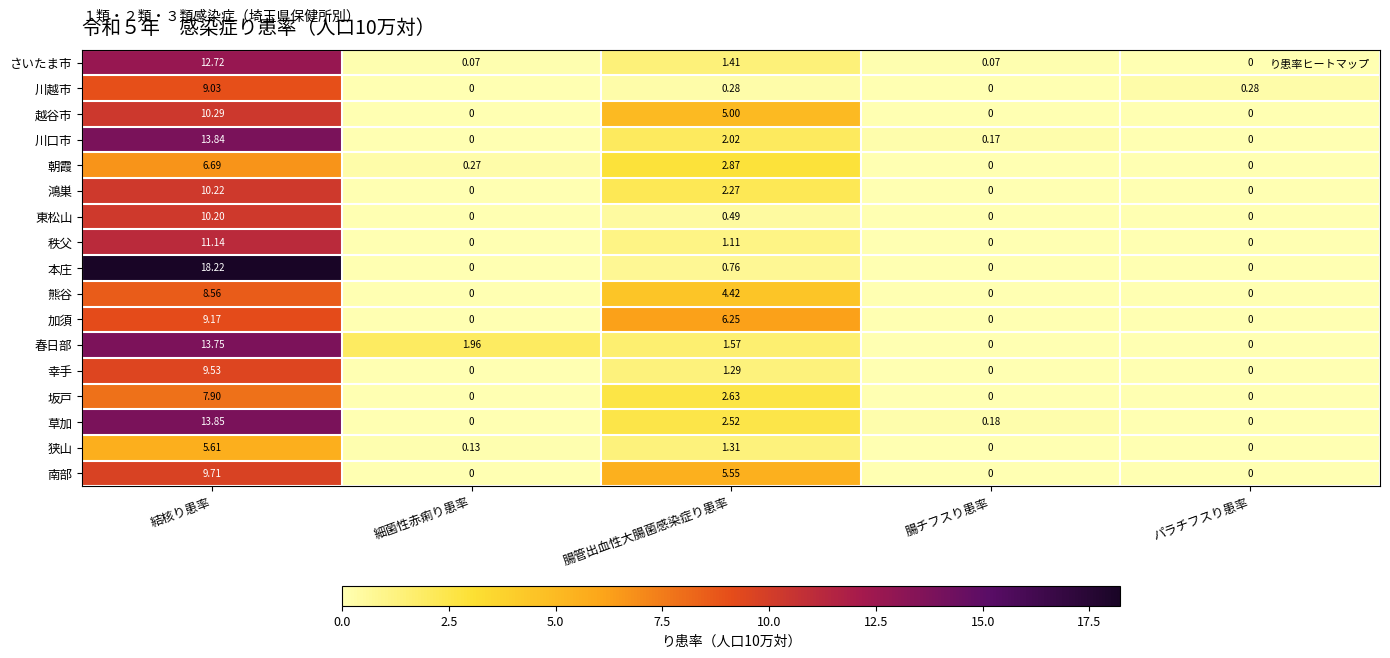

Rank the series at 腸管出血性大腸菌感染症り患率 from highest to lowest value.

加須, 南部, 越谷市, 熊谷, 朝霞, 坂戸, 草加, 鴻巣, 川口市, 春日部, さいたま市, 狭山, 幸手, 秩父, 本庄, 東松山, 川越市